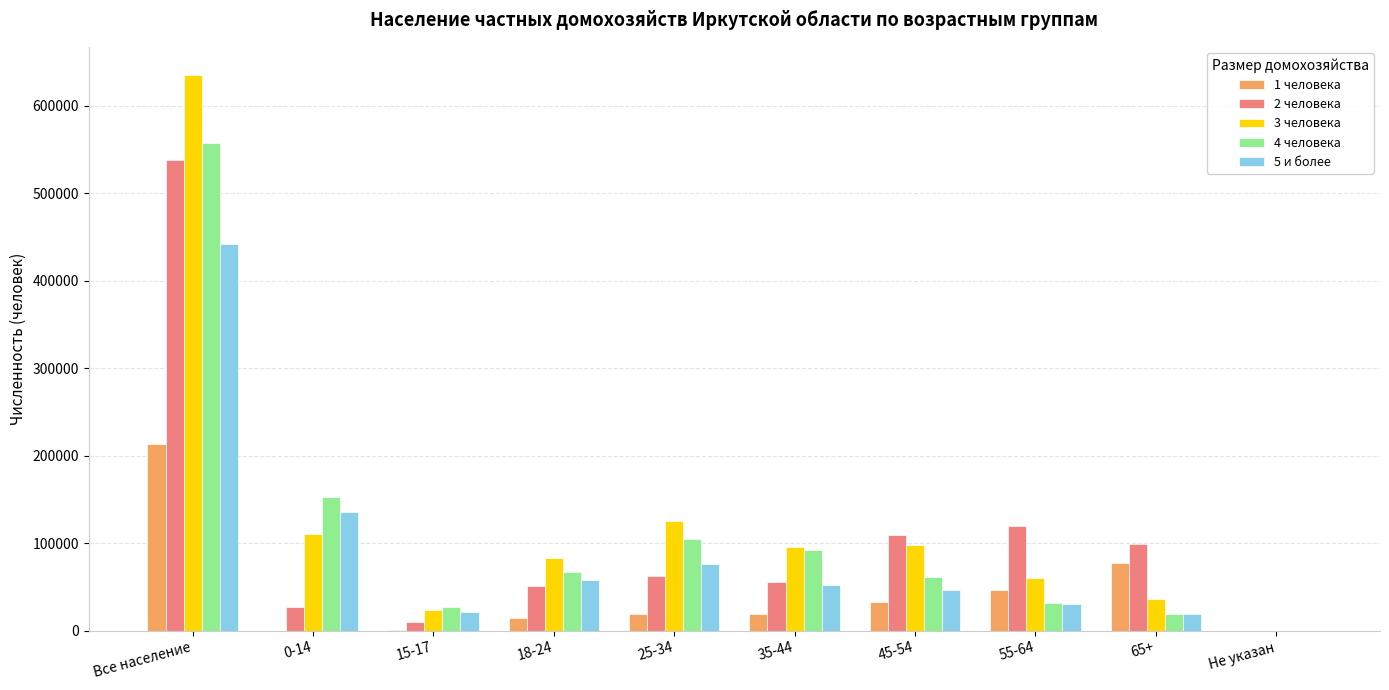

At which category does the chart reach its peak across all series?

Все население